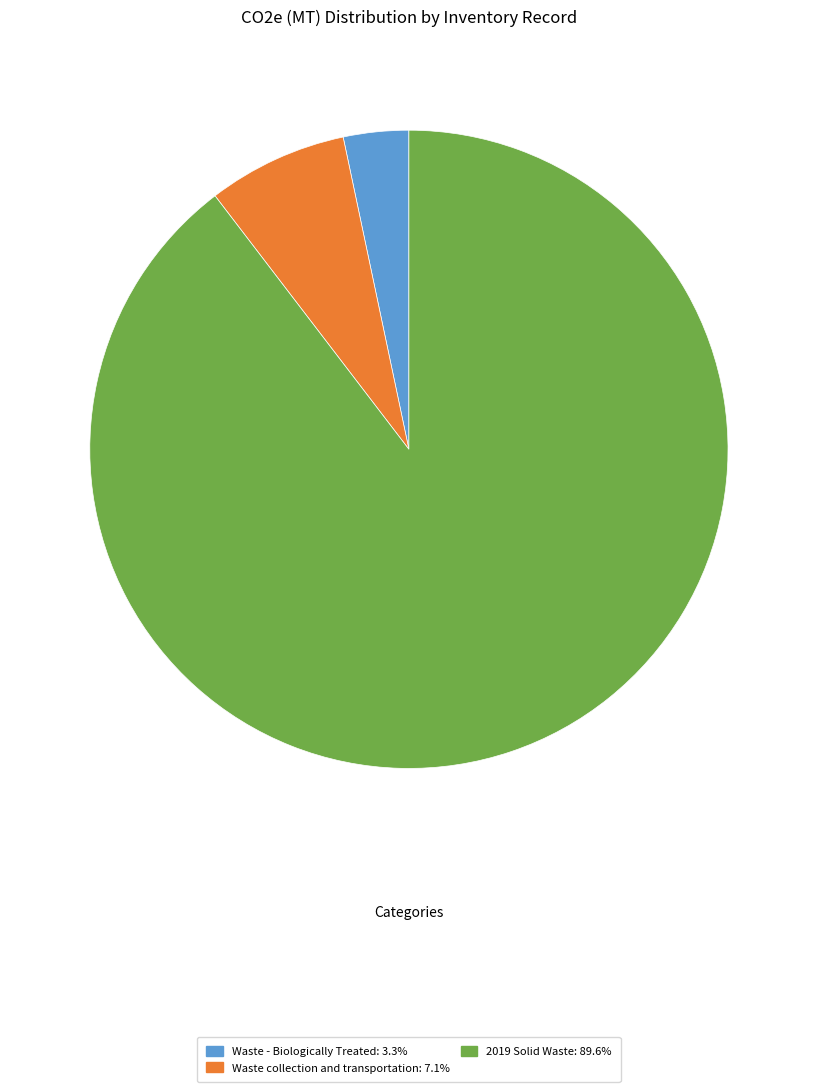

Is there any slice that represents more than half of the pie?

Yes